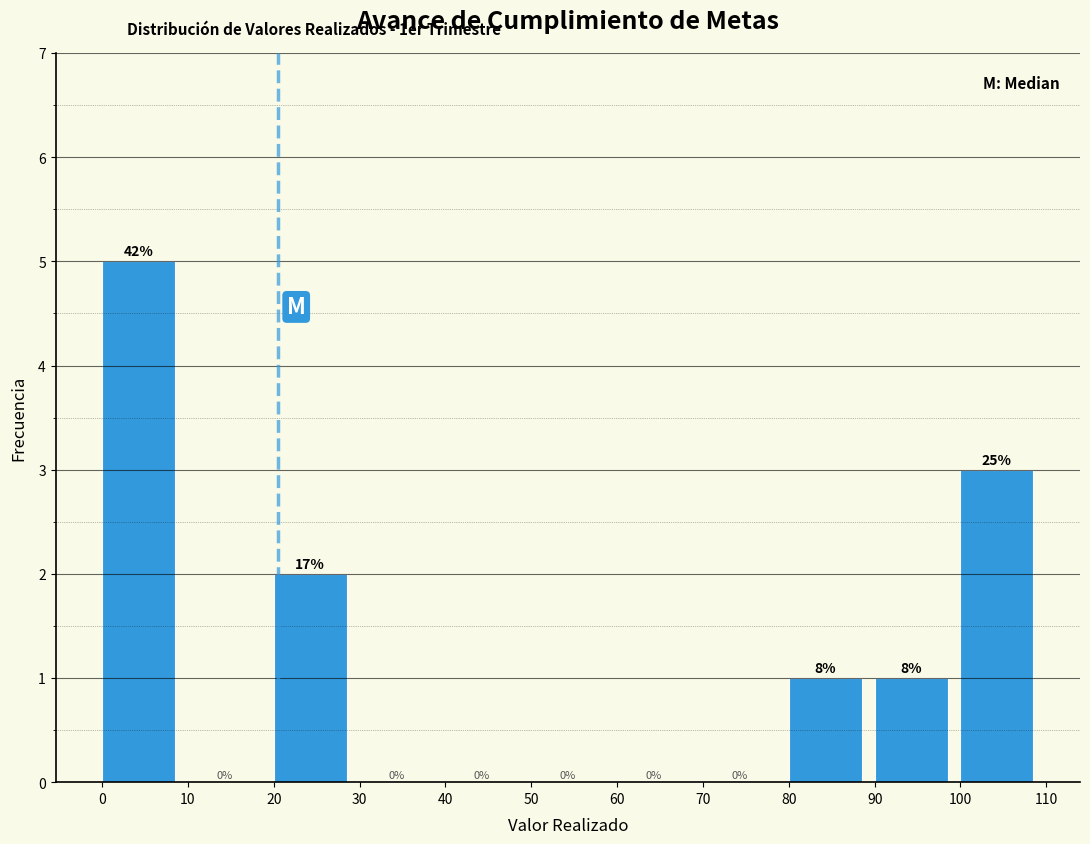

Over which range of the x-axis is the bar tallest?

0 to 10